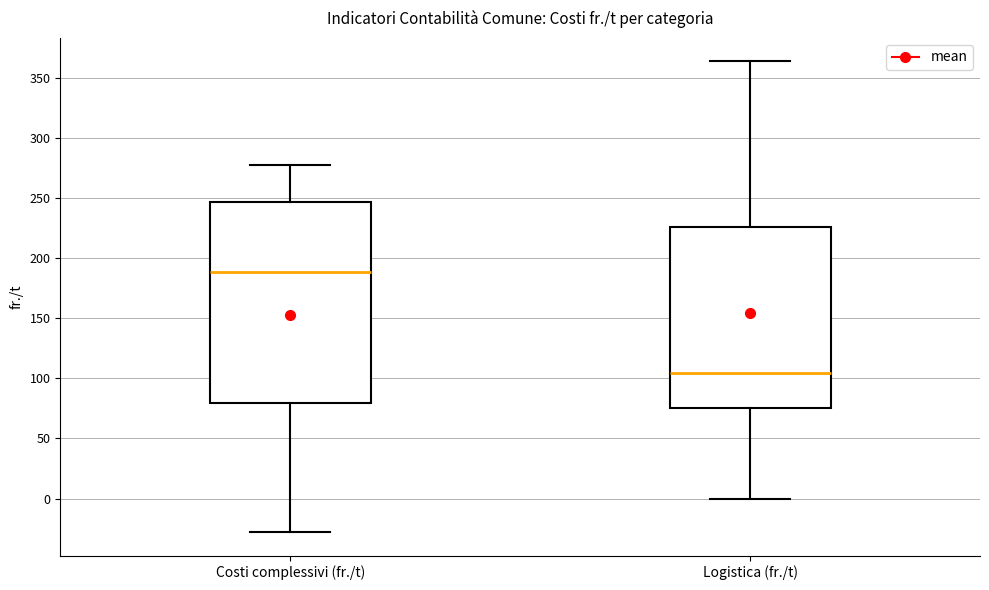

Which box is the tallest, from its lower edge to its upper edge?

Costi complessivi (fr./t)